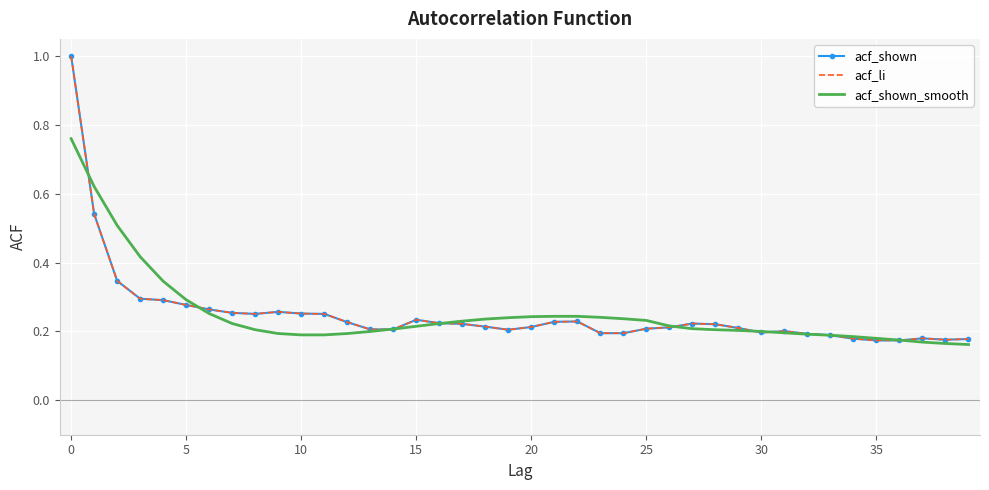

What is the label of the 34th point from the left?

33